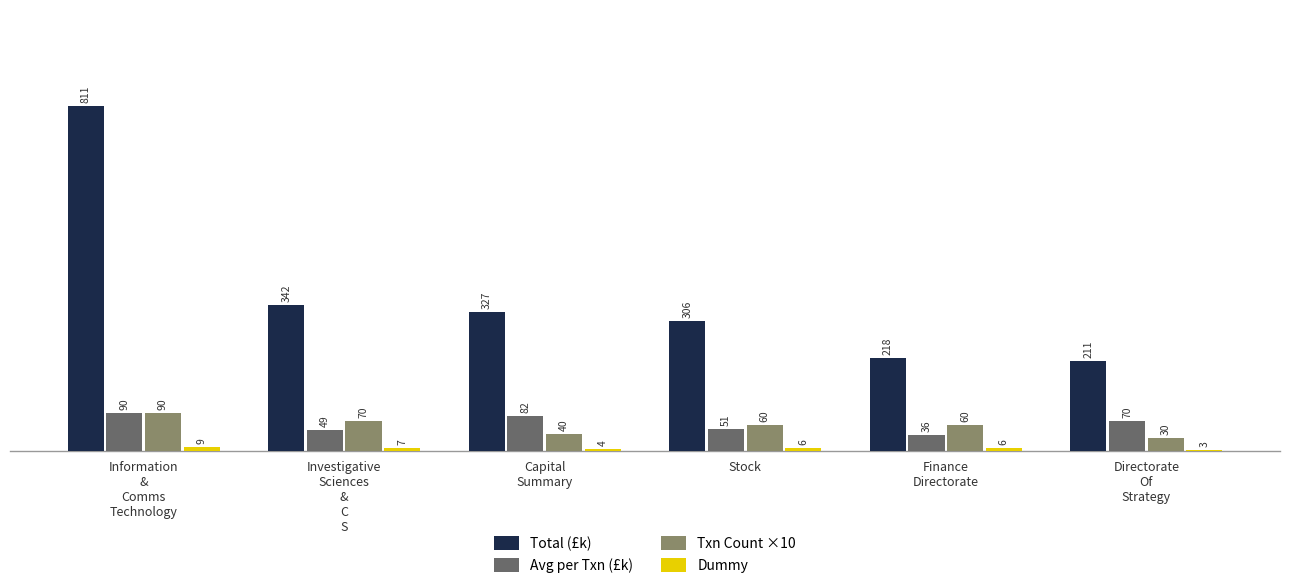

What is the approximate value of Txn Count ×10 at Stock?

60.0